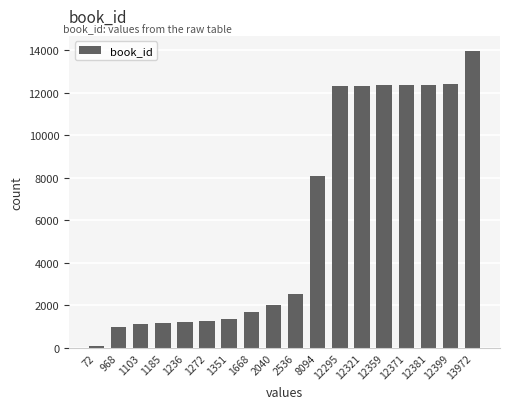

Where is the data nearest to the value 7022?

8094